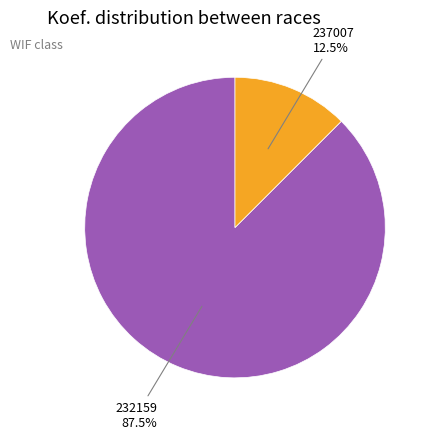

Which has a higher value, 232159 or 237007?

232159